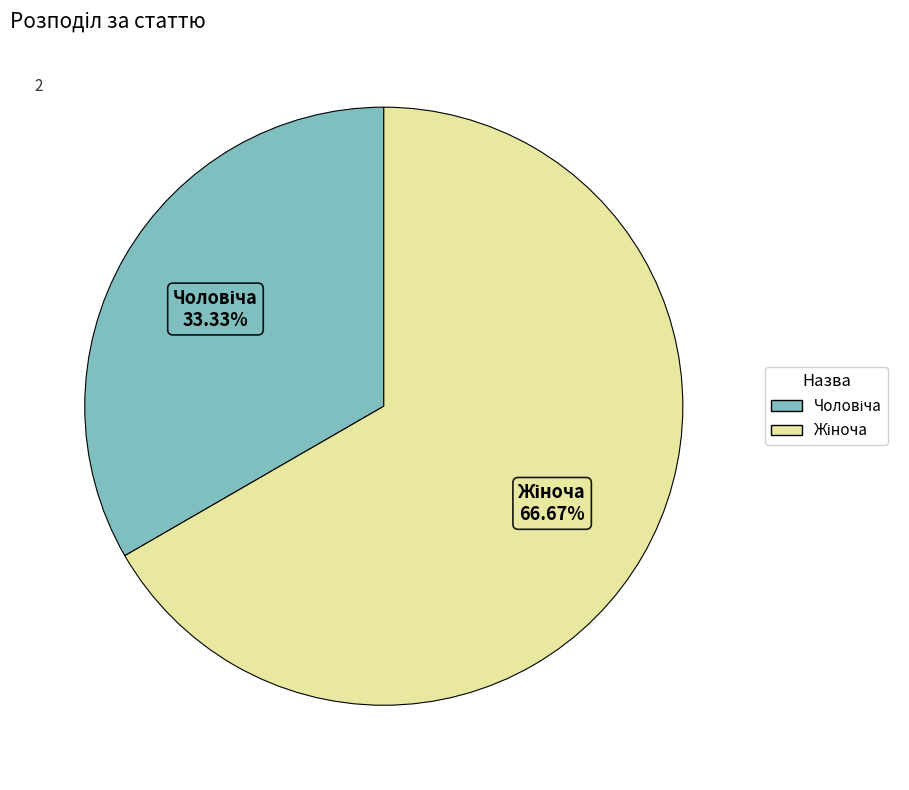

Is there a majority slice in this chart?

Yes